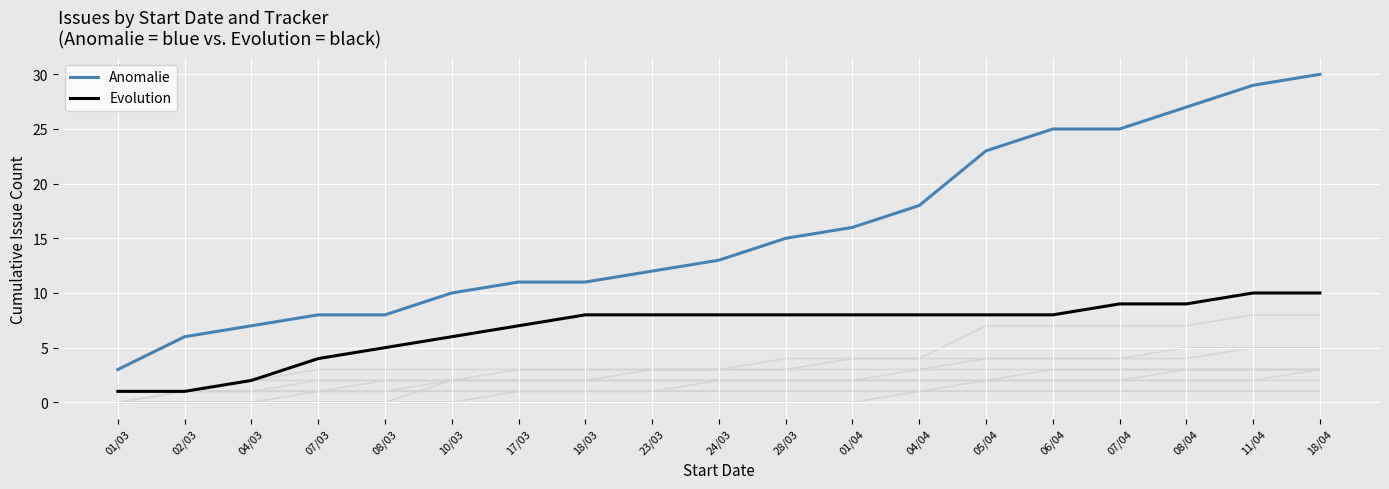

Rank the series by their maximum value, from lowest to highest.

Evolution, Anomalie